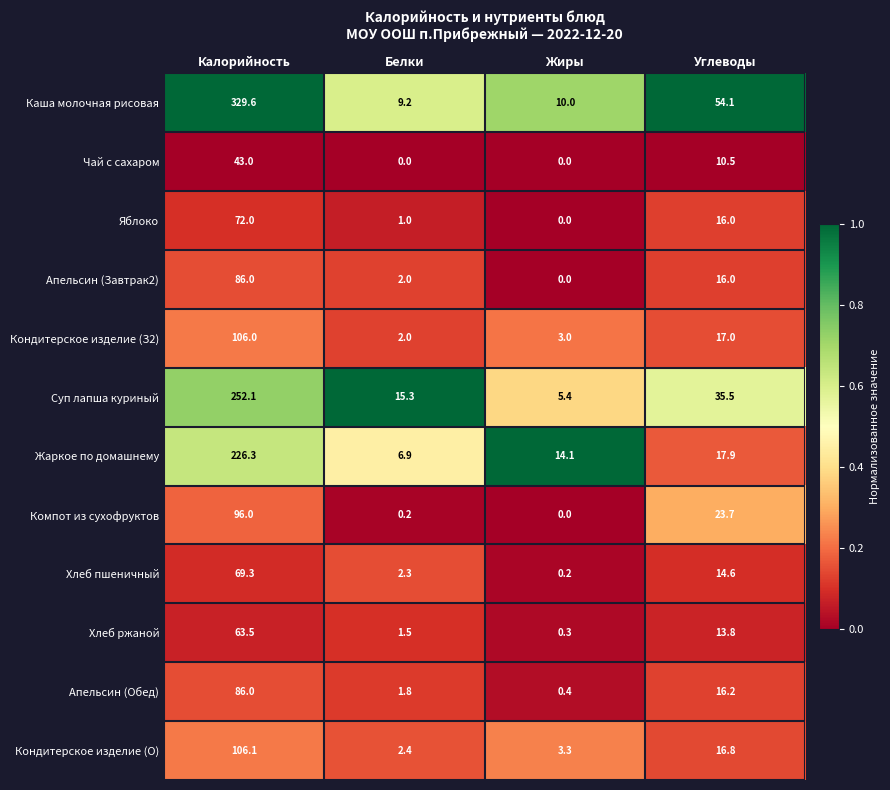

List the labels in order of Апельсин (Завтрак2) value, largest first.

Калорийность, Углеводы, Белки, Жиры